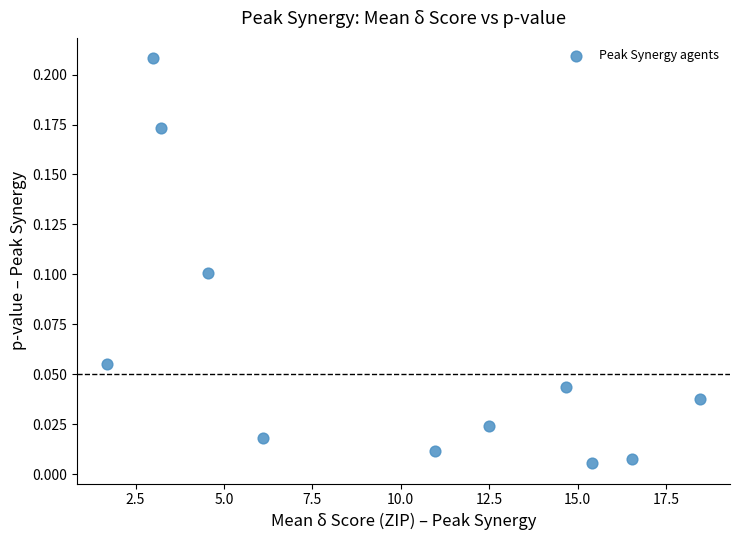

What is the range of X values (max minus min)?

16.8